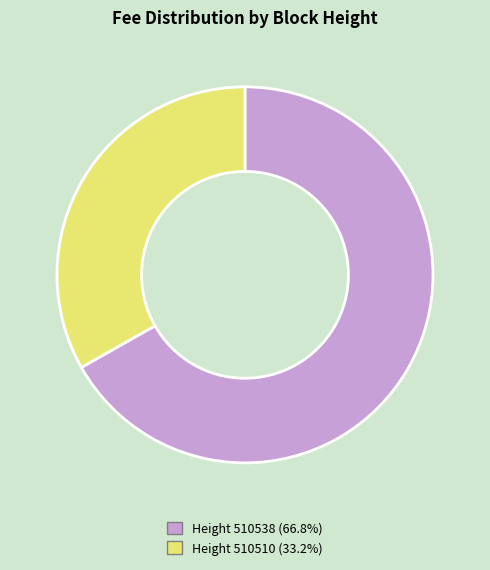

What is the ratio of the value at Height 510510 (33.2%) to the value at Height 510538 (66.8%)?

0.5